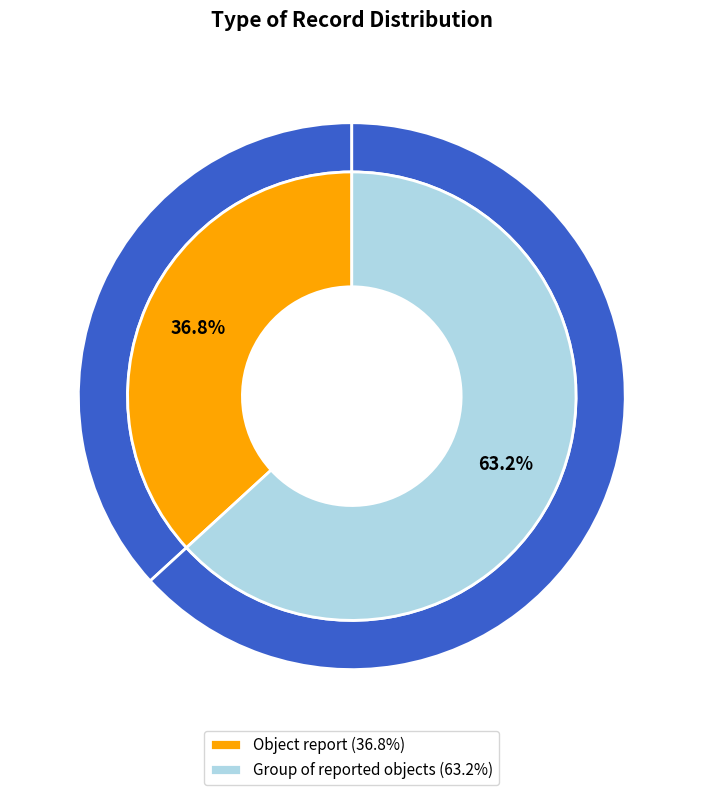

Which category has the smallest portion of the pie?

Object report